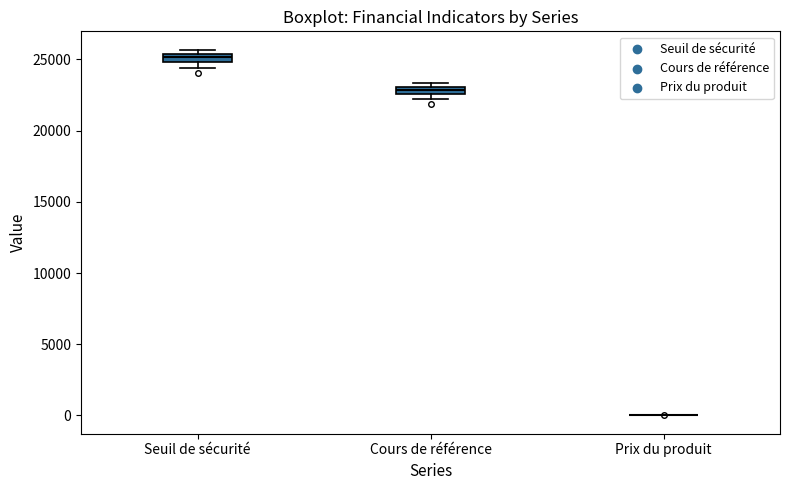

Where is the lower edge of the box for Seuil de sécurité on the y-axis? The values are not printed on the chart, so give them approximately, as read against the axis.

25000